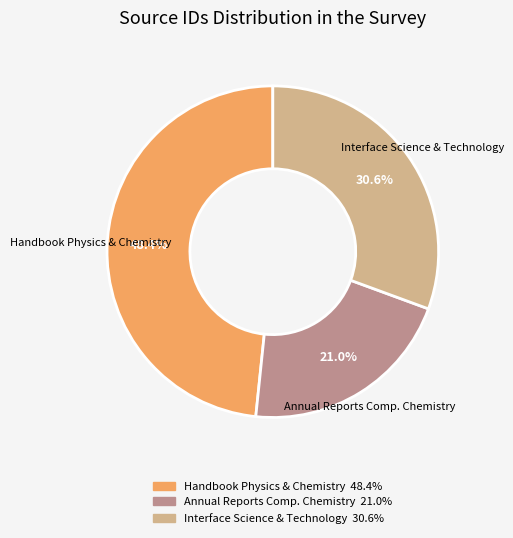

Is there any slice that represents more than half of the pie?

No